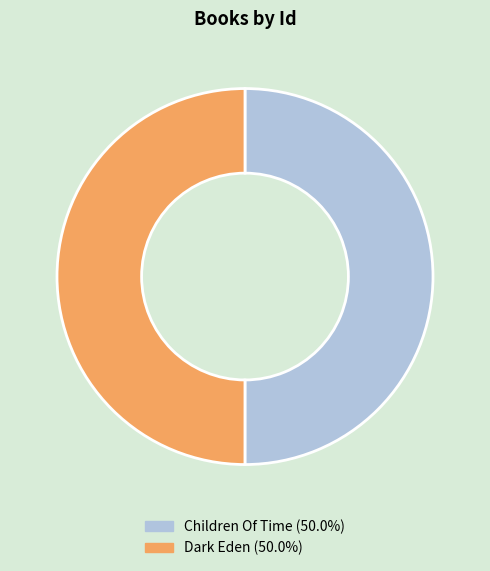

Count the number of slices in the pie.

2